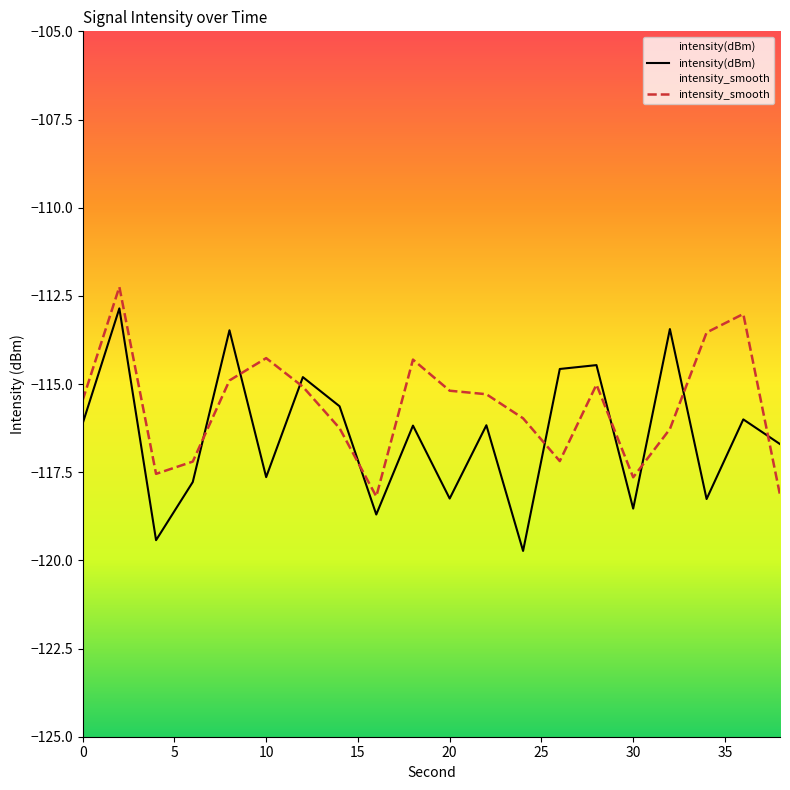

What is the greatest value displayed?

-112.2